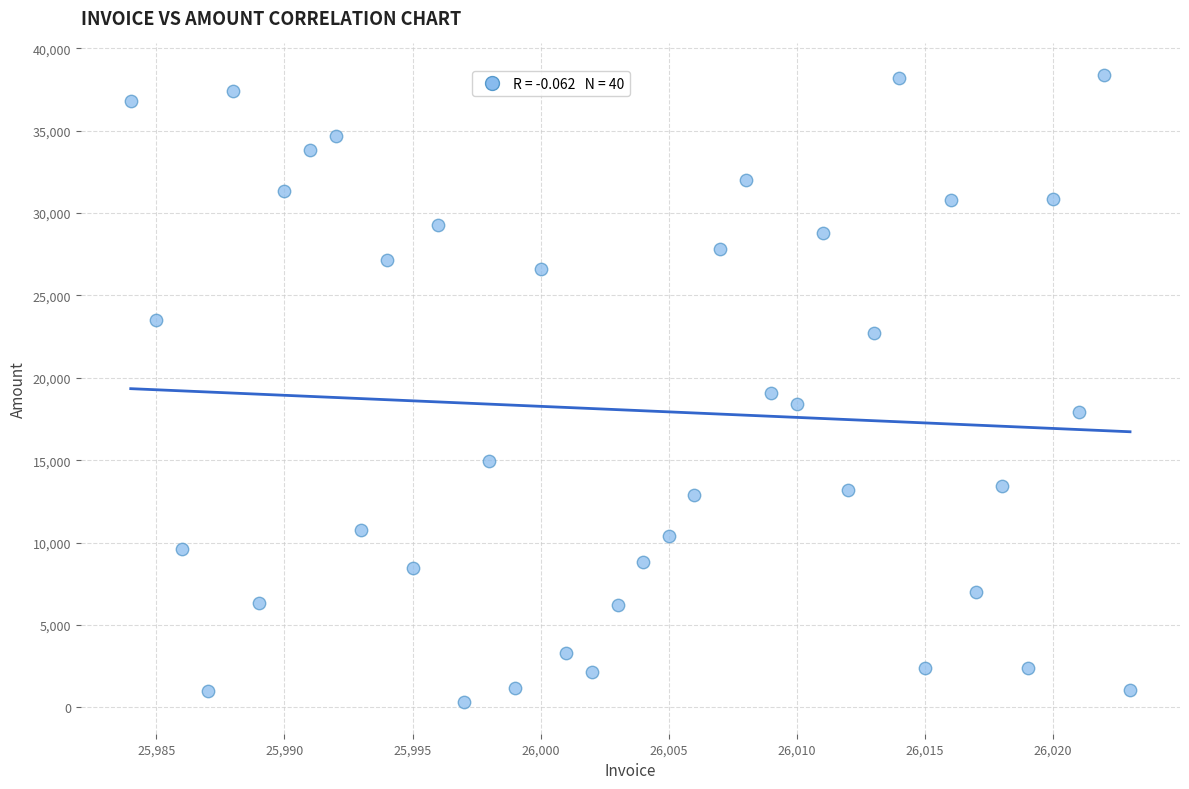

What is the range of Y values (max minus min)?

38086